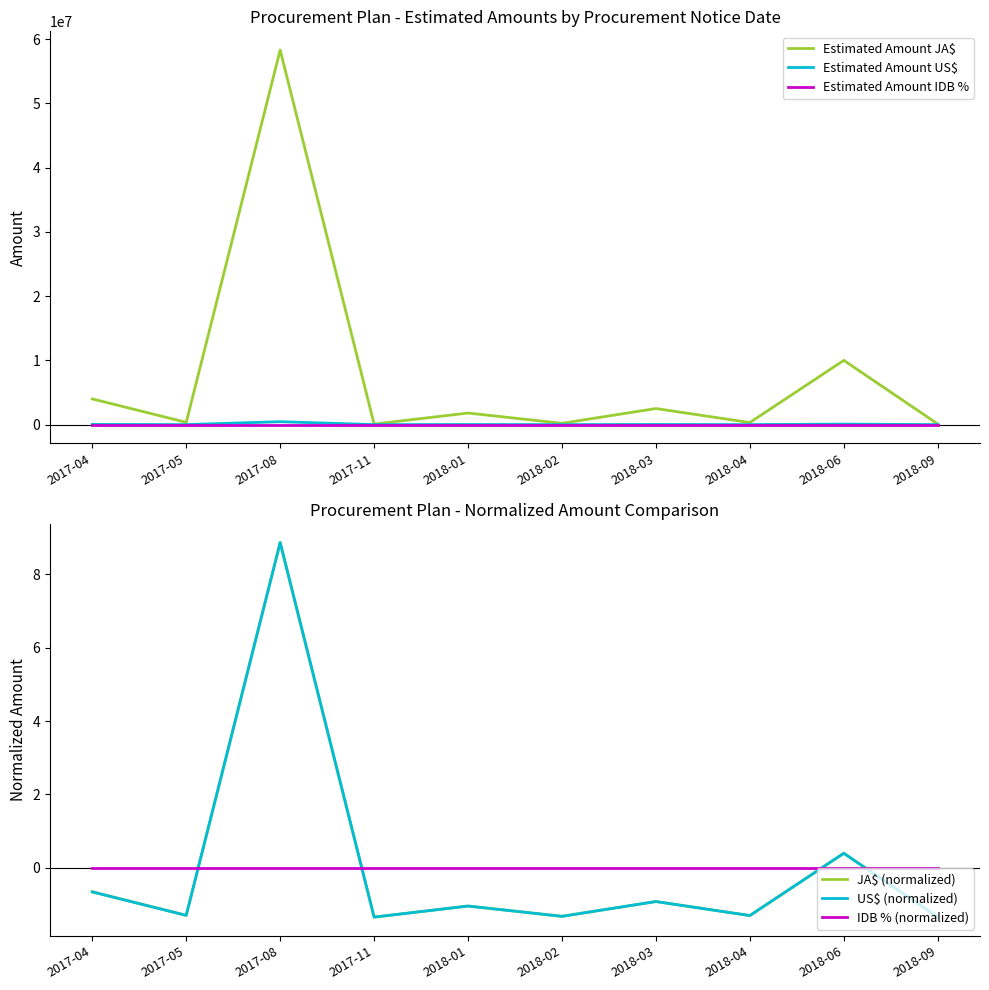

What is the label of the 1st point from the right?

2018-09